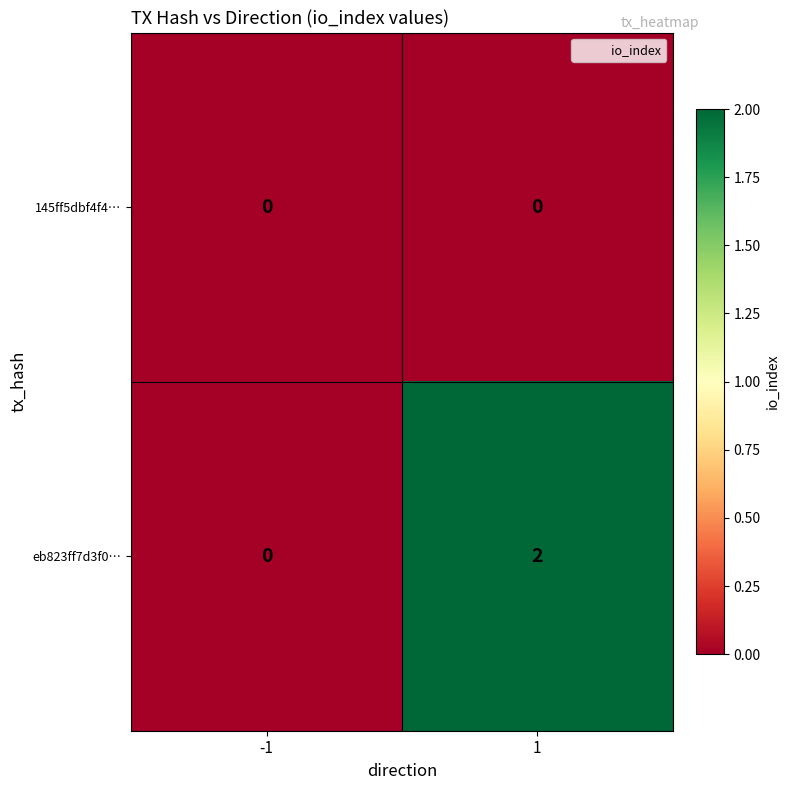

At 1, list the series in order from largest to smallest.

eb823ff7d3f0…, 145ff5dbf4f4…